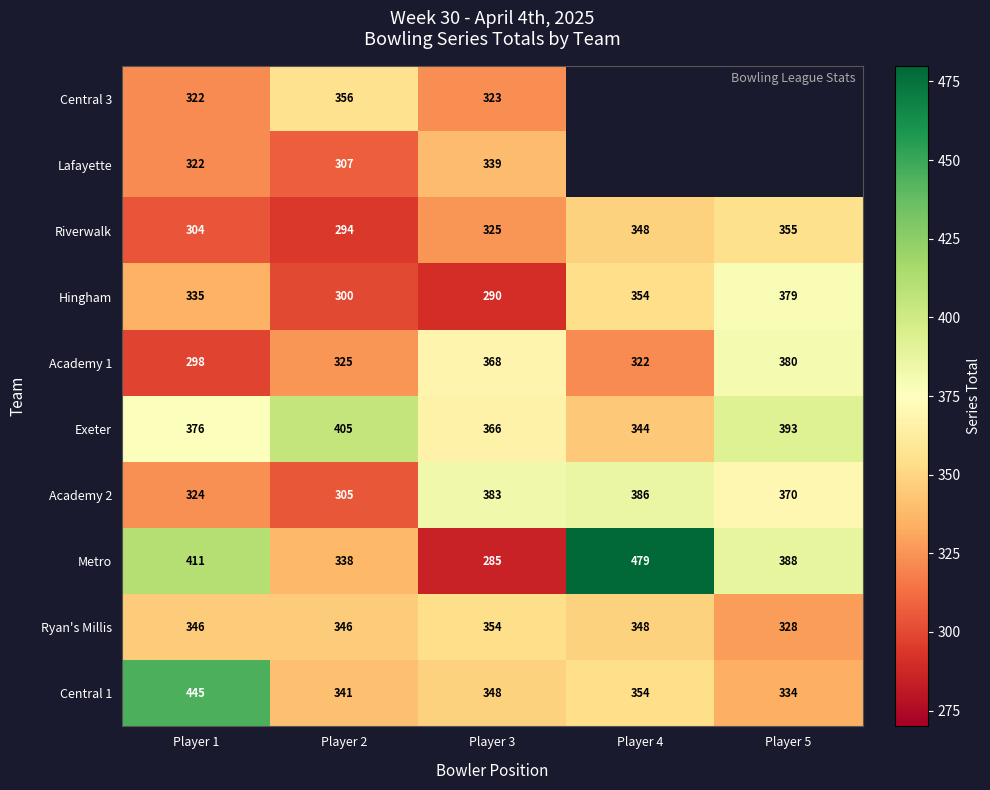

List the labels in order of Exeter value, largest first.

Player 2, Player 5, Player 1, Player 3, Player 4